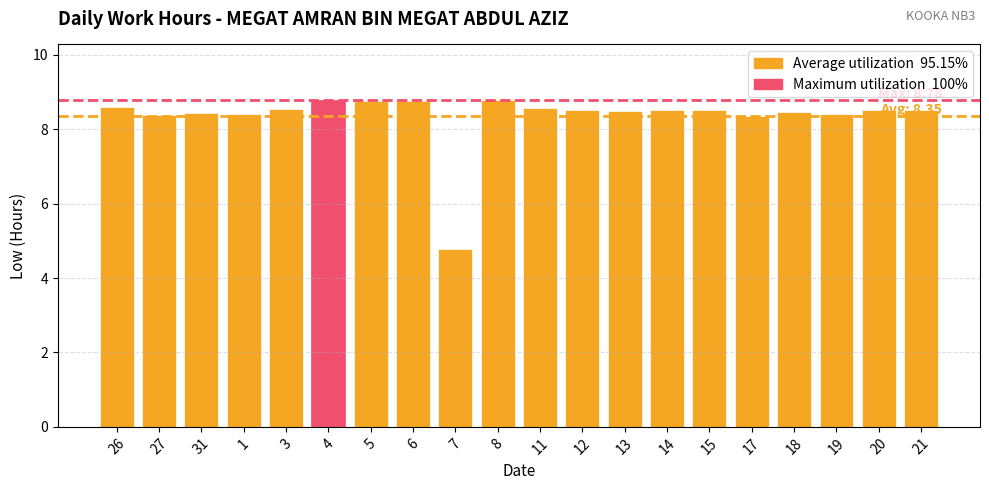

Which label corresponds to the smallest value in the chart?

7